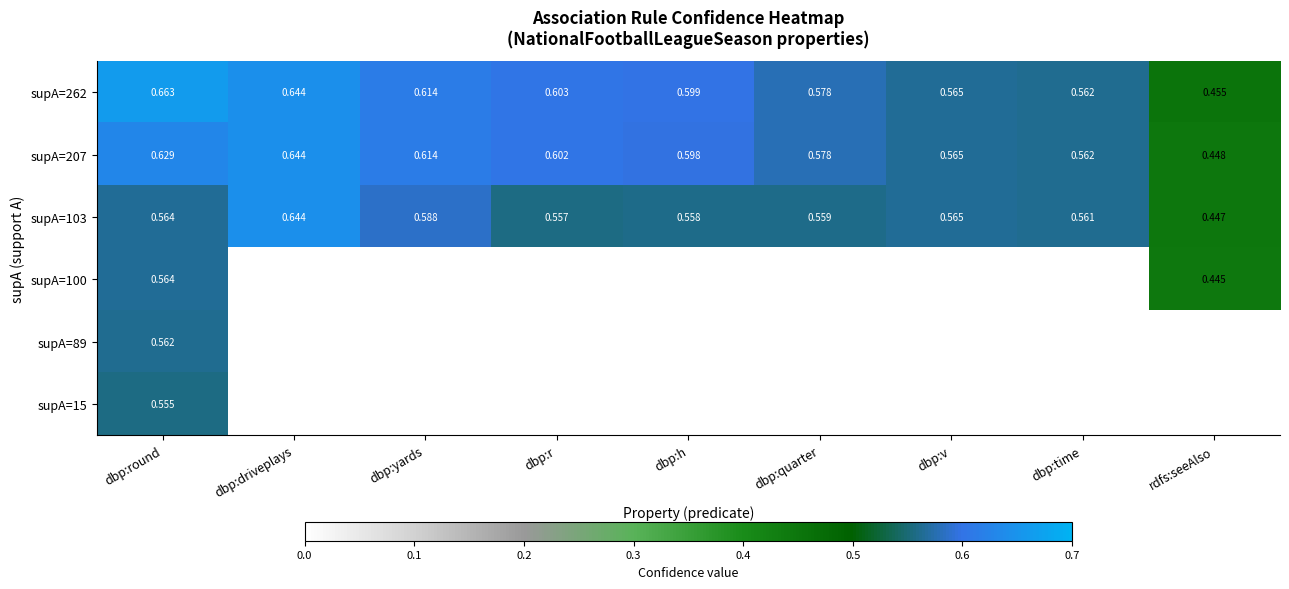

At which label does supA=103 reach its peak?

dbp:driveplays